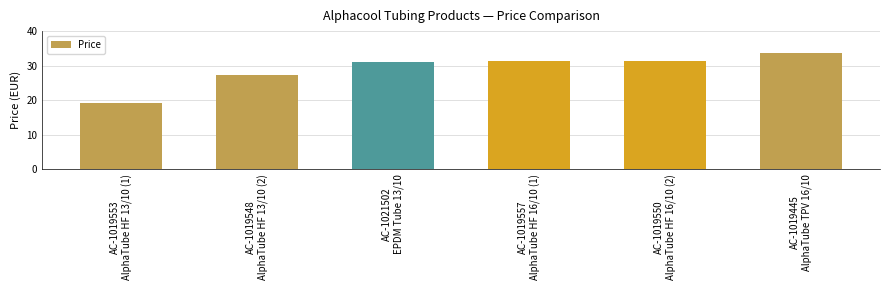

Reading left to right, transcribe all the data shown in this chart.

19.3	27.3	31.0	31.3	31.3	33.7